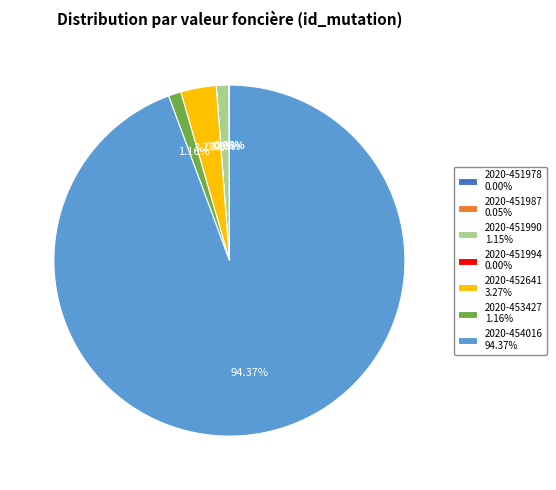

Does 2020-454016 94.37% account for over 50% of the chart?

Yes